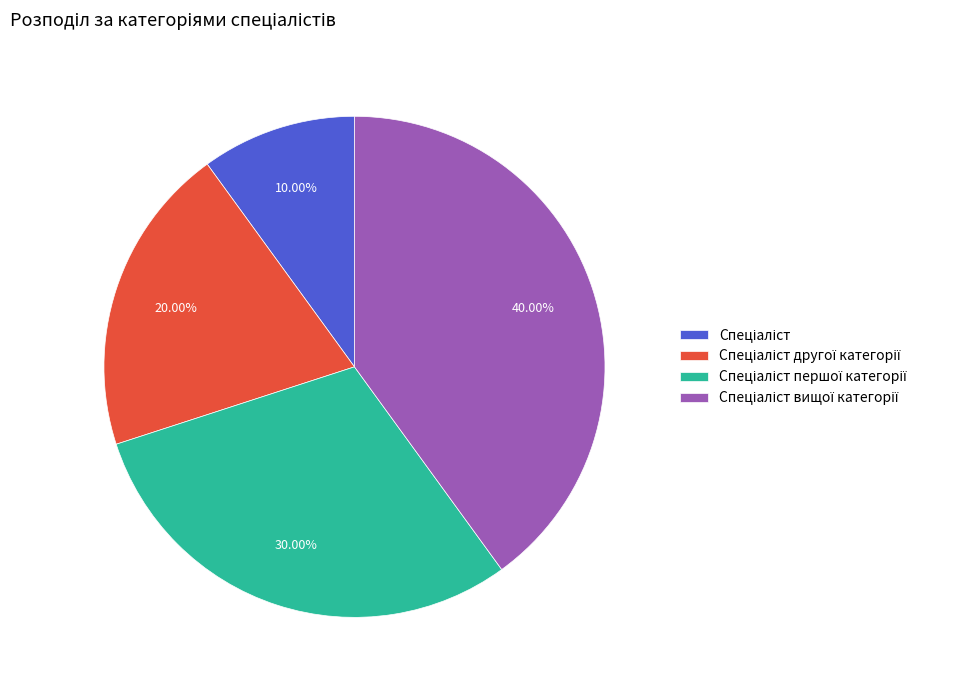

Is there a majority slice in this chart?

No